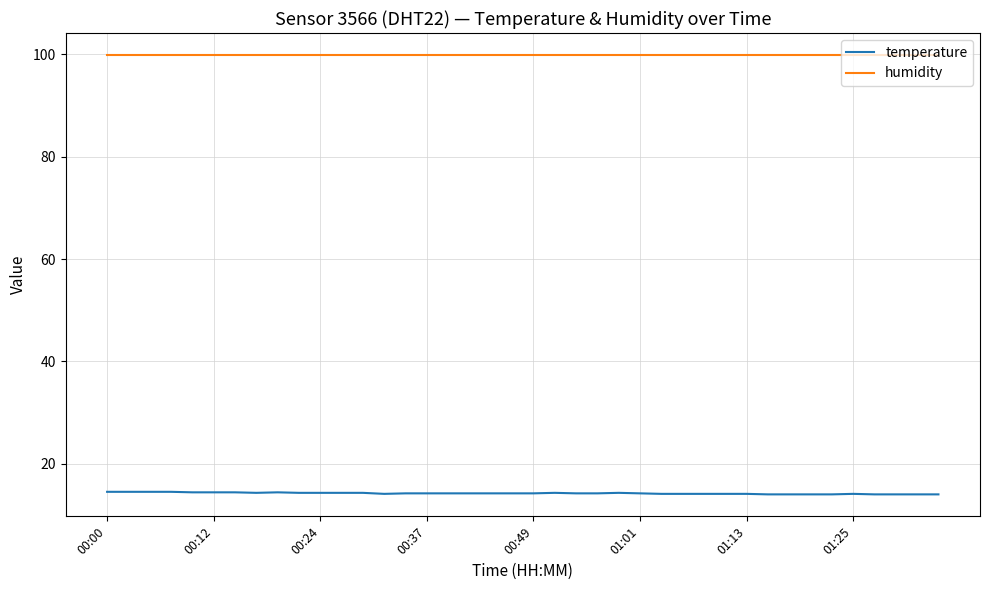

Which series has the widest spread of values?

temperature